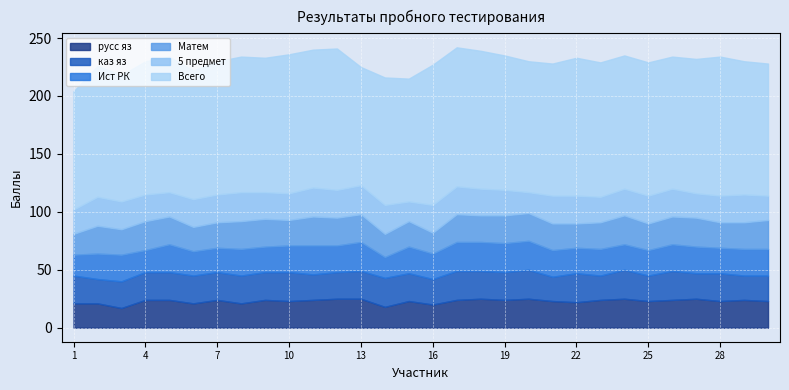

Where is the first local maximum for каз яз?

10